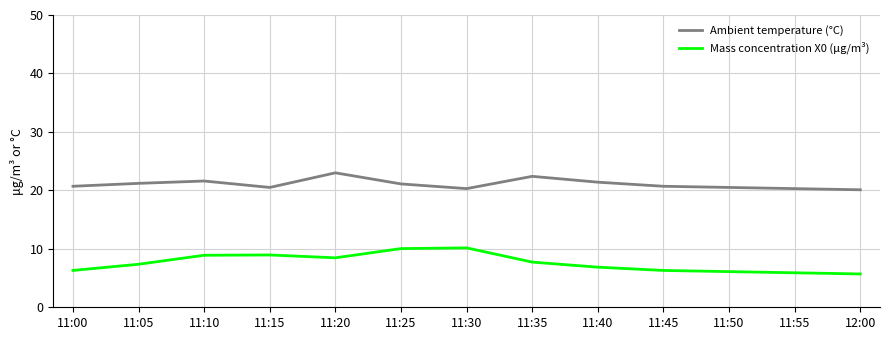

What is the spread (max minus min) of values at 11:30?

10.1